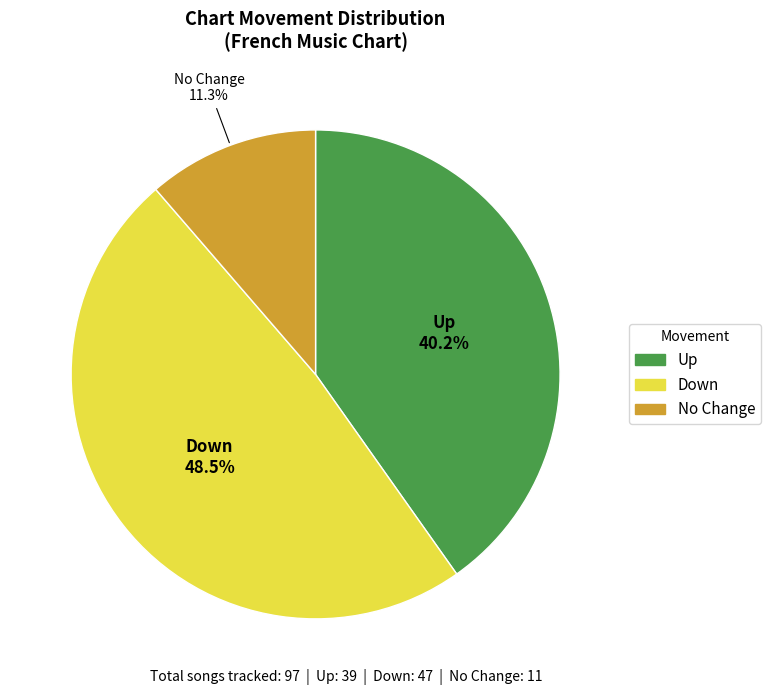

To the nearest percent, what is the difference between the largest and smallest slice percentages?

37%